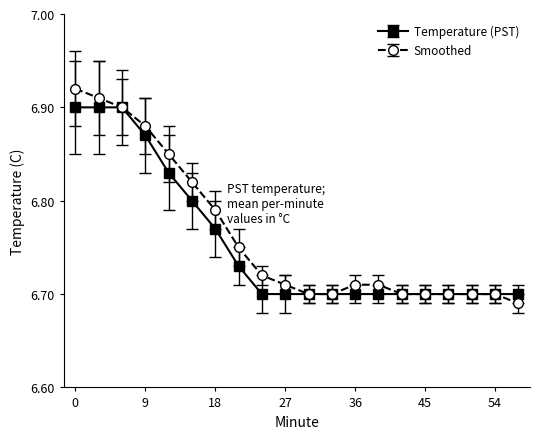

How many series are shown in this chart?

2